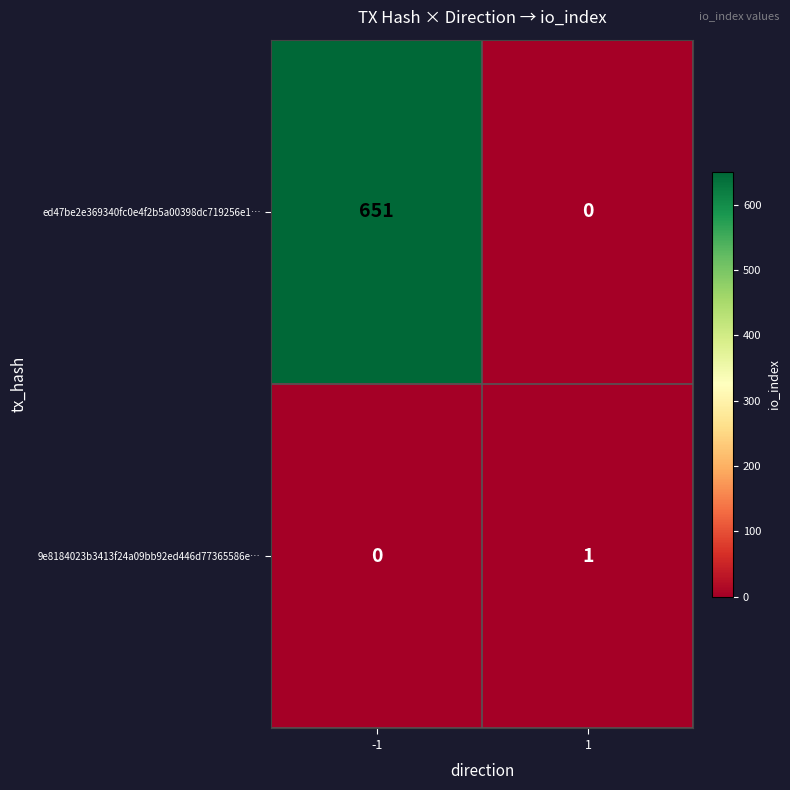

At -1, list the series in order from largest to smallest.

ed47be2e369340fc0e4f2b5a00398dc719256e1…, 9e8184023b3413f24a09bb92ed446d77365586e…